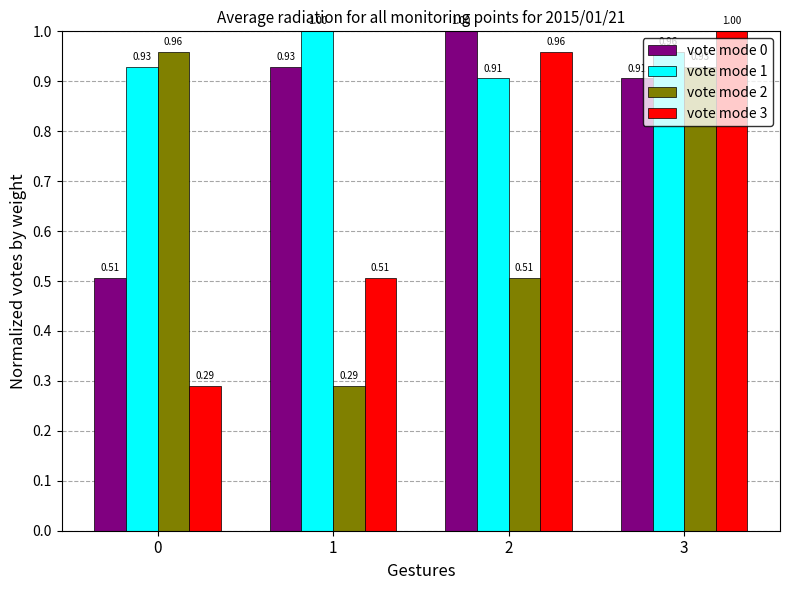

Which series changed the most between 0 and 2?

vote mode 3